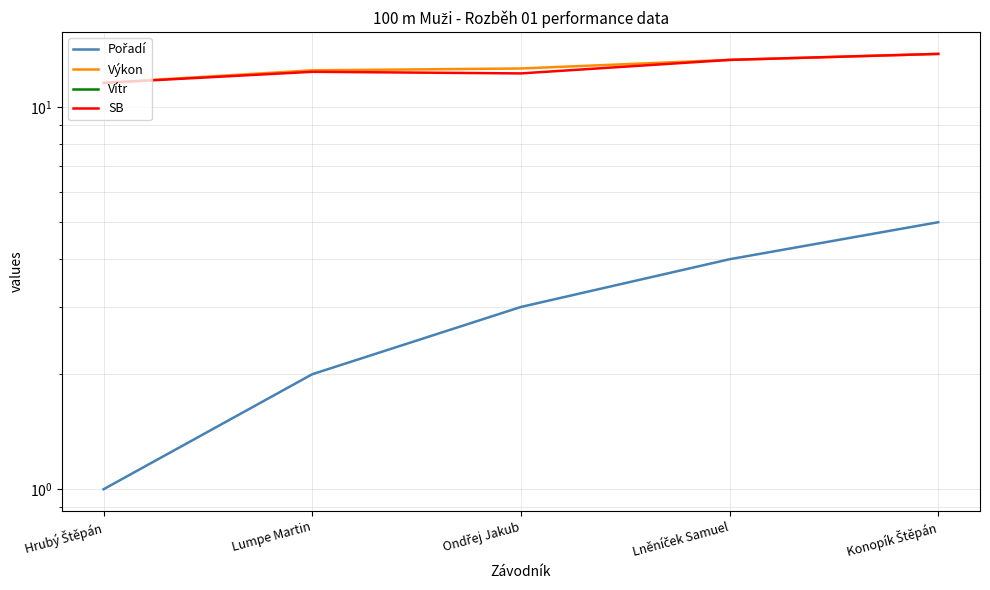

At which category is the sum across all series the highest?

Konopík Štěpán